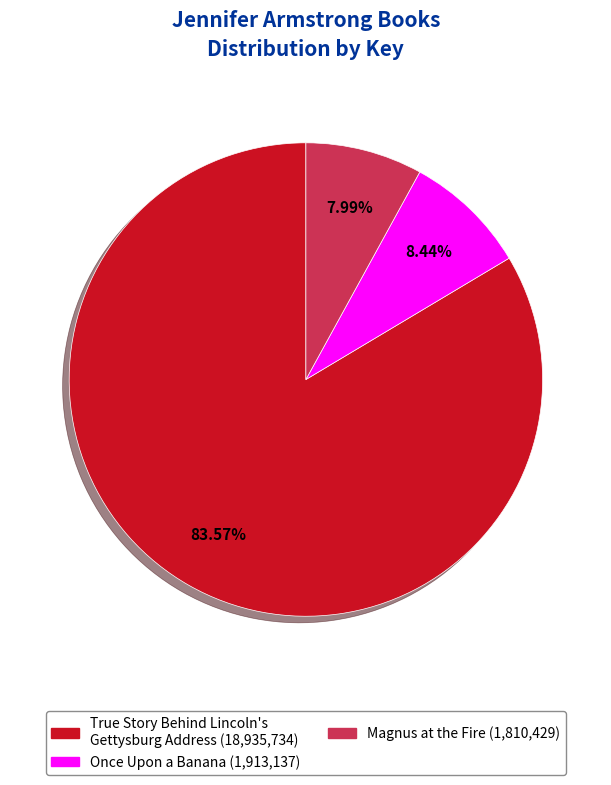

Which slice represents more than half of the pie?

True Story Behind Lincoln's Gettysburg Address (18,935,734)